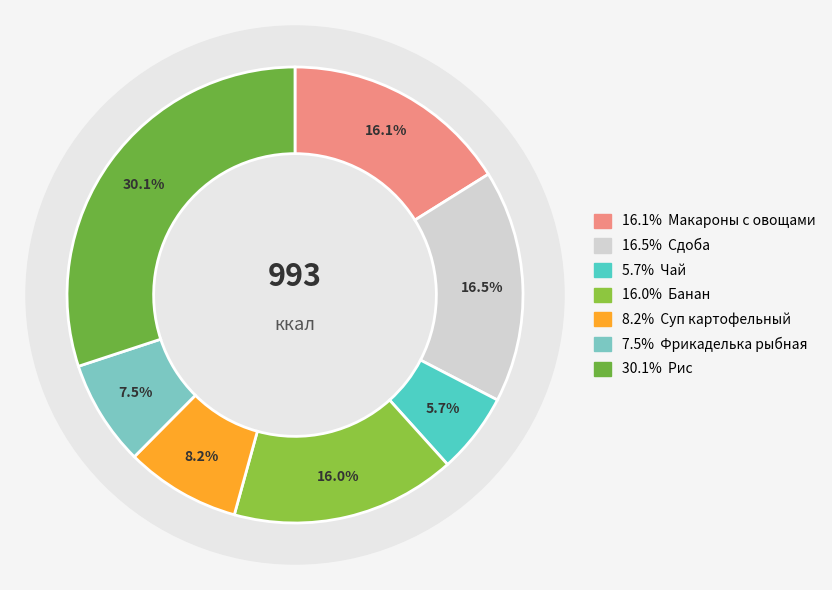

Is it true that Фрикаделька рыбная is 1% of the pie?

False